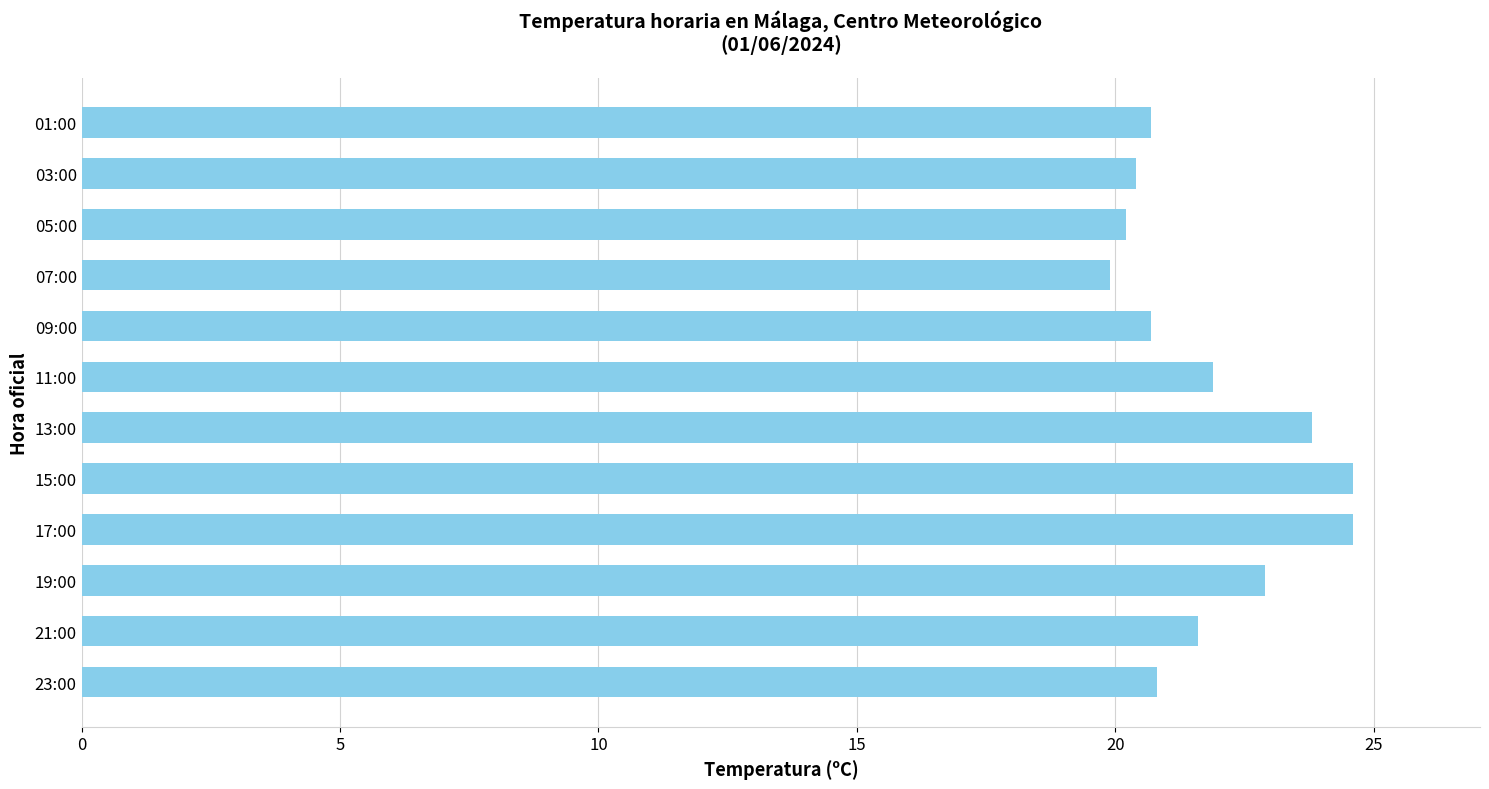

The chart shows a value of 6.8 at 19:00. True or false?

False